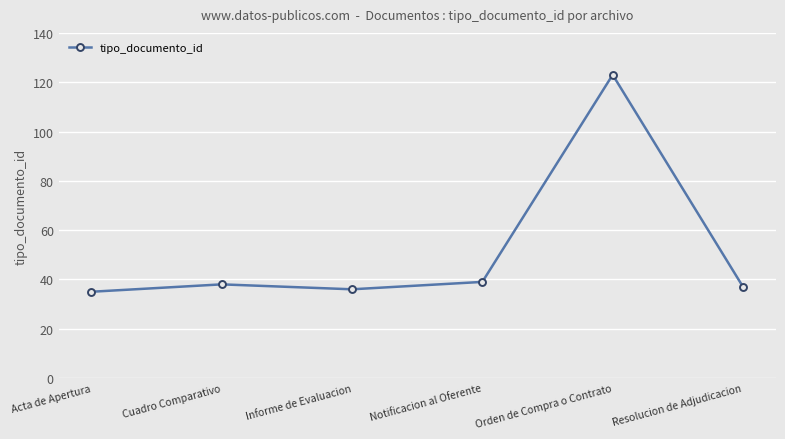

The chart shows a value of 14 at Informe de Evaluacion. True or false?

False